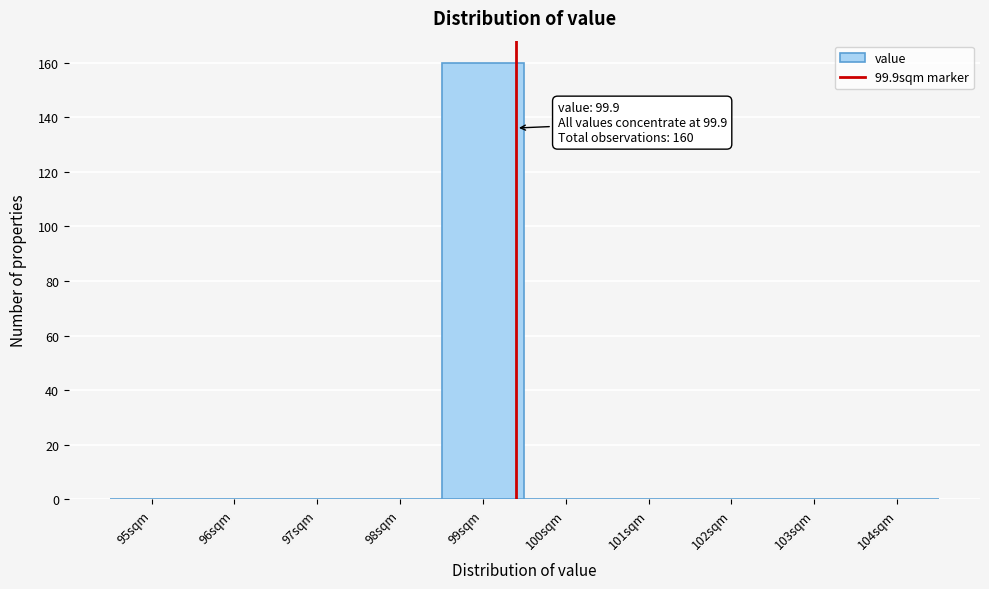

Reading left to right, list all the values displayed in this chart.

95sqm=0	96sqm=0	97sqm=0	98sqm=0	99sqm=160	100sqm=0	101sqm=0	102sqm=0	103sqm=0	104sqm=0